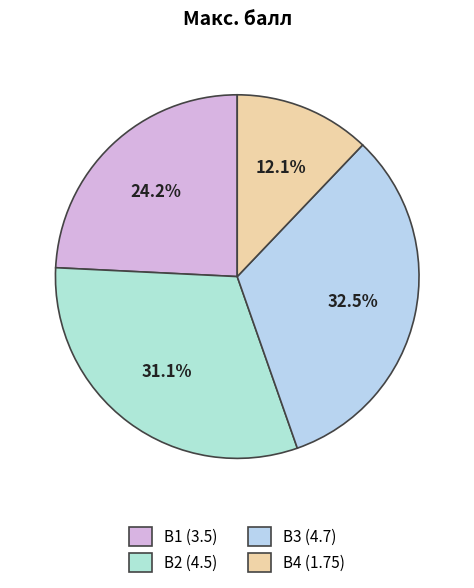

How many segments does this pie chart have?

4